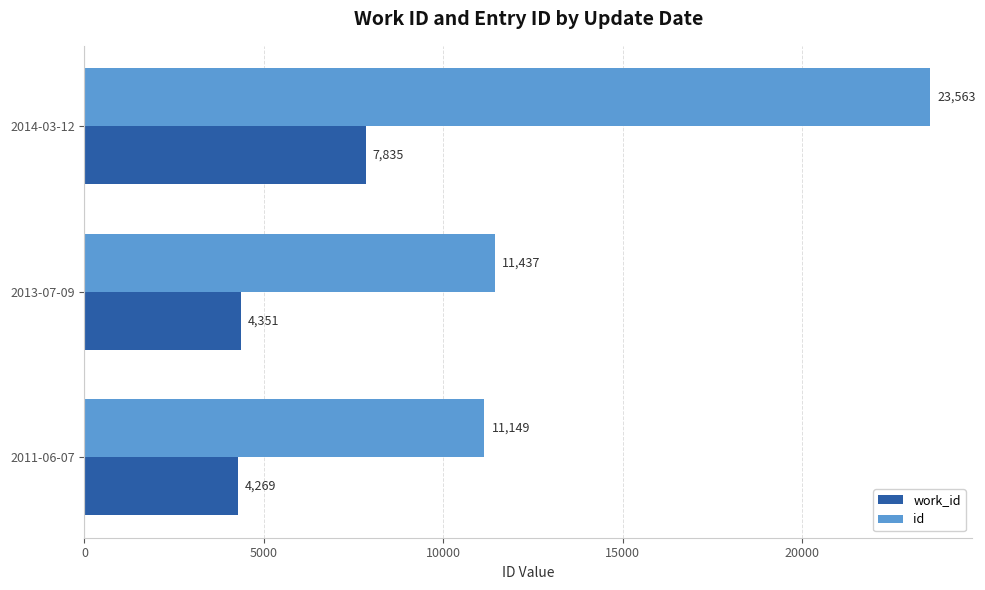

At 2013-07-09, list the series in order from largest to smallest.

id, work_id